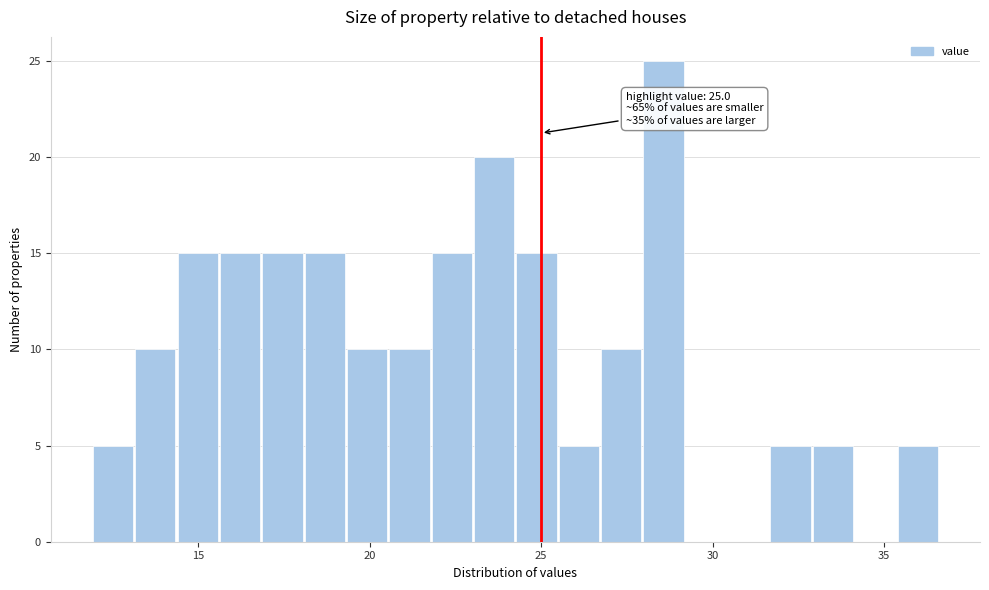

Around what value on the x-axis is the tallest bar? Give the approximate position of its centre, as read against the axis.

28.5